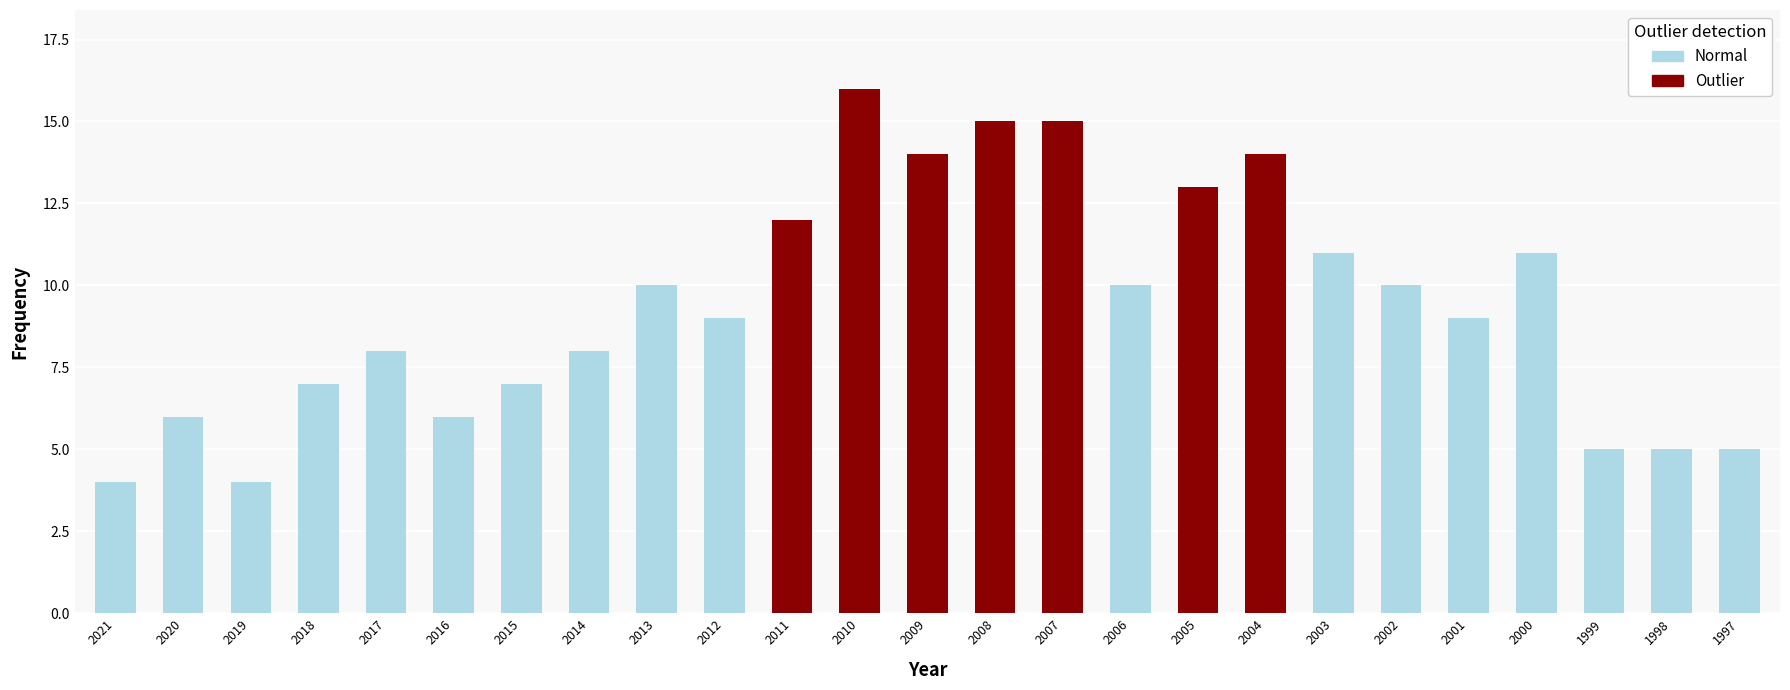

What is the maximum value shown in the chart?

16